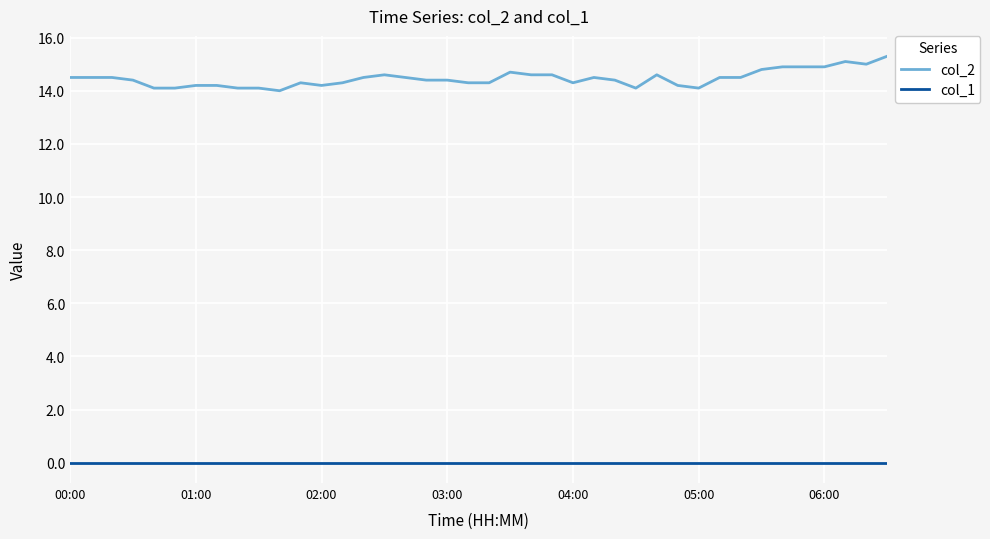

How many lines are shown in the chart?

2